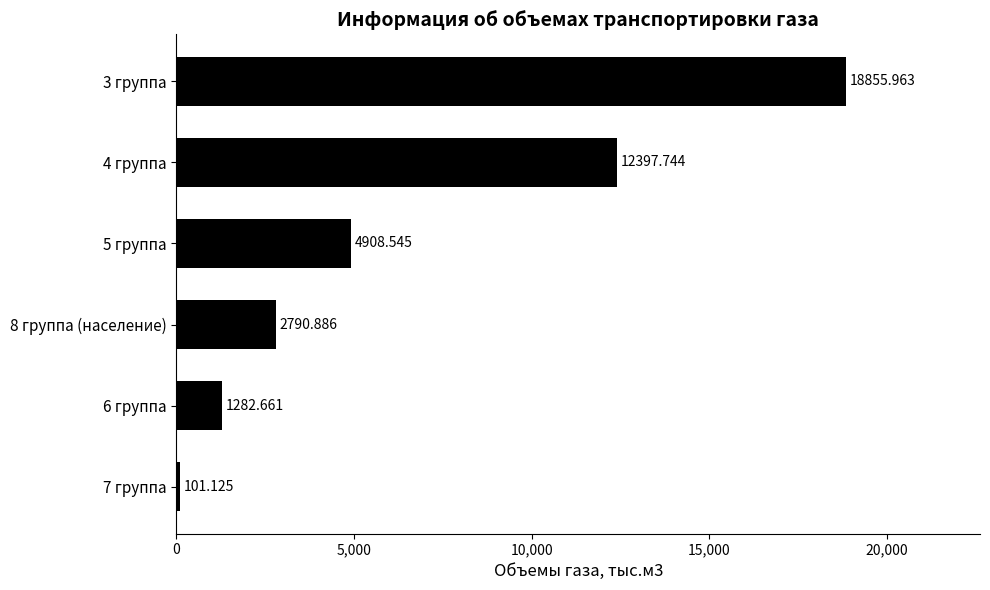

Does the chart contain any negative values?

No